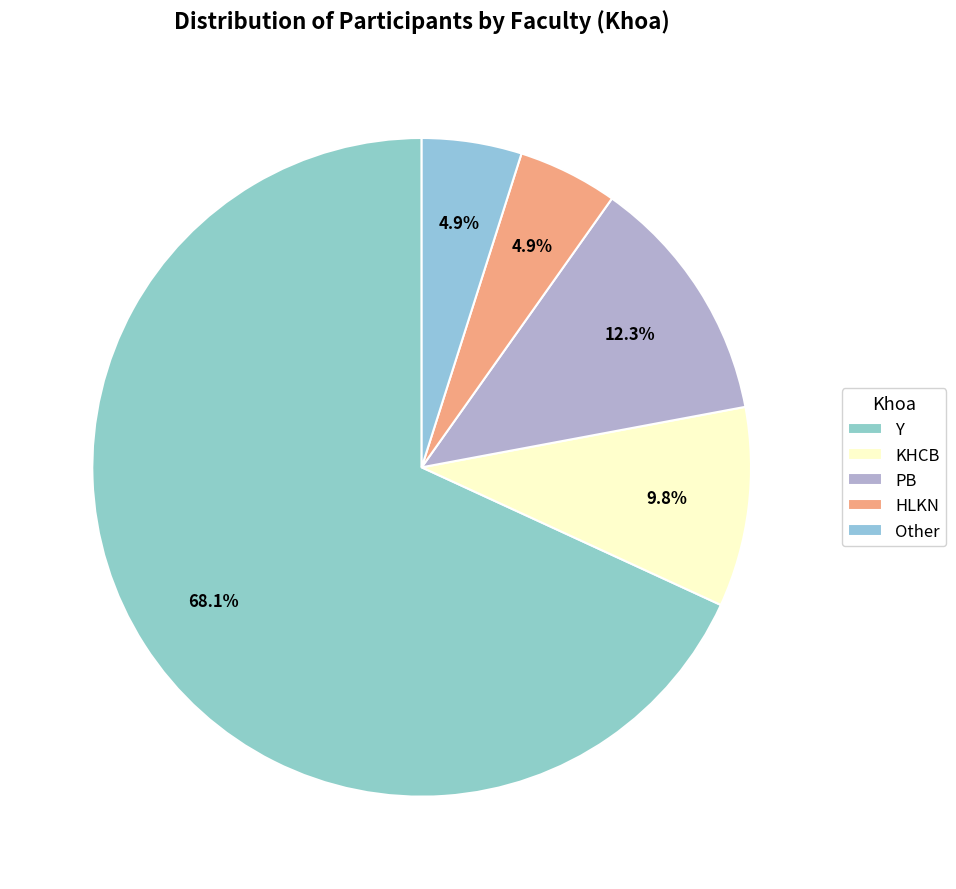

What is the total percentage of KHCB and Other?

14.7%